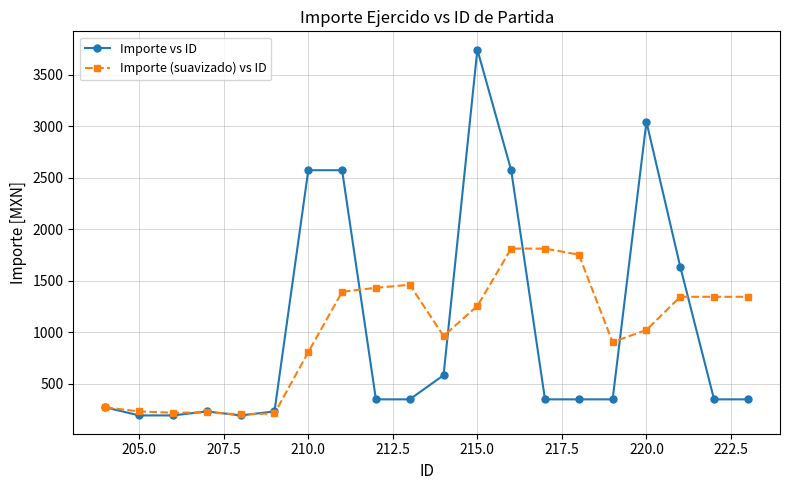

How many data points does each series have?

20